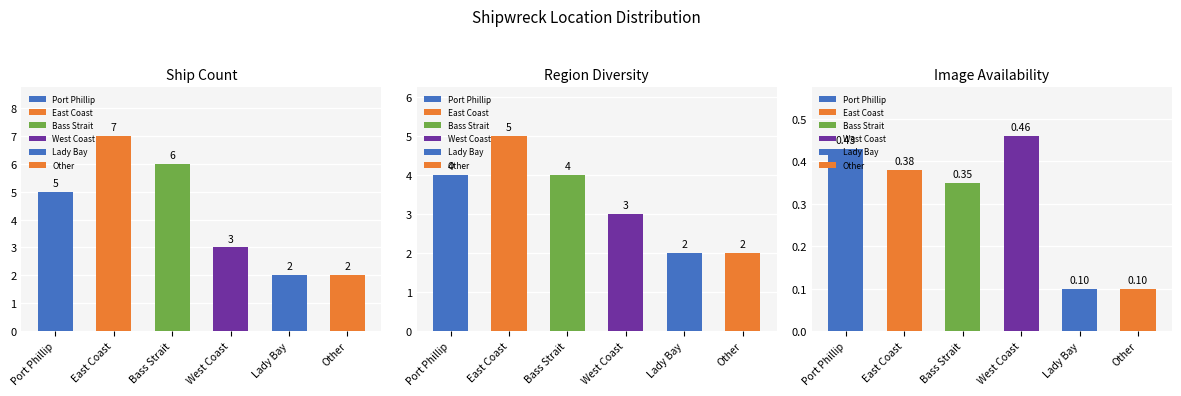

Approximately how many times larger is the value at East Coast compared to Lady Bay?

3.5